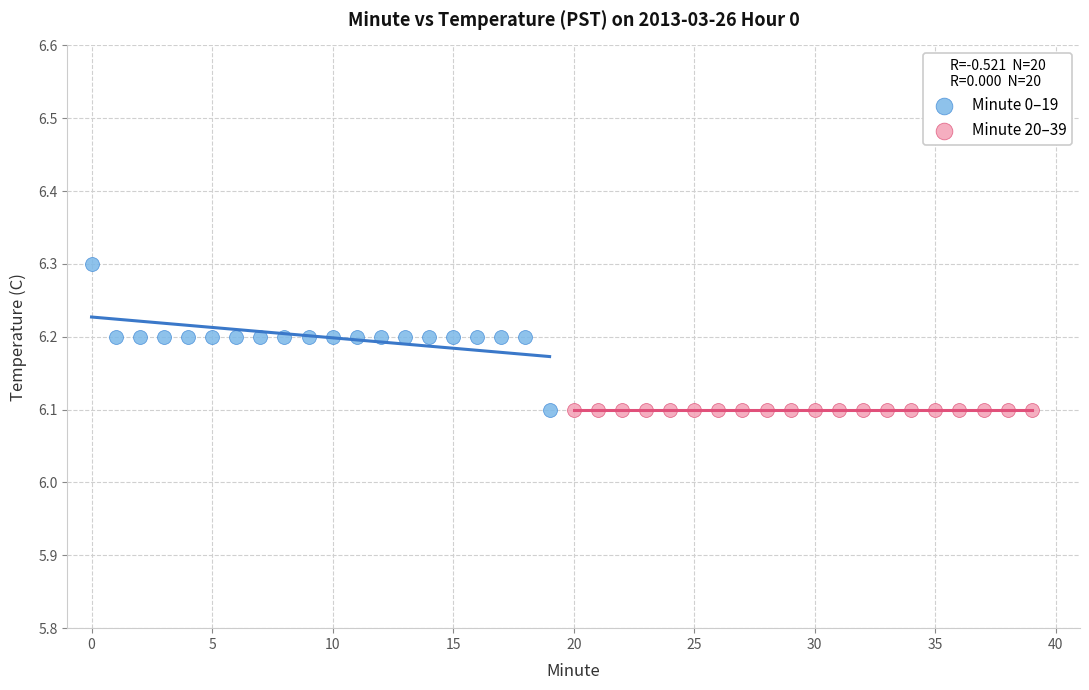

Which series contains the highest Y value?

Minute 0–19